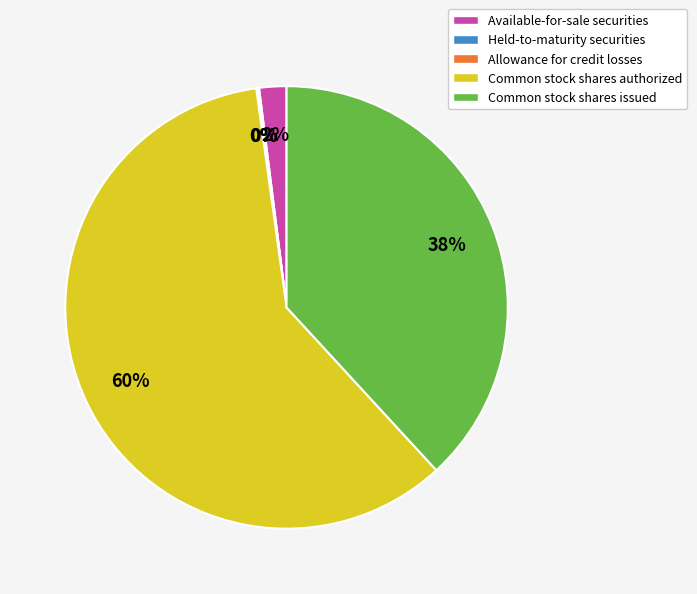

Which slice is the largest?

Common stock shares authorized